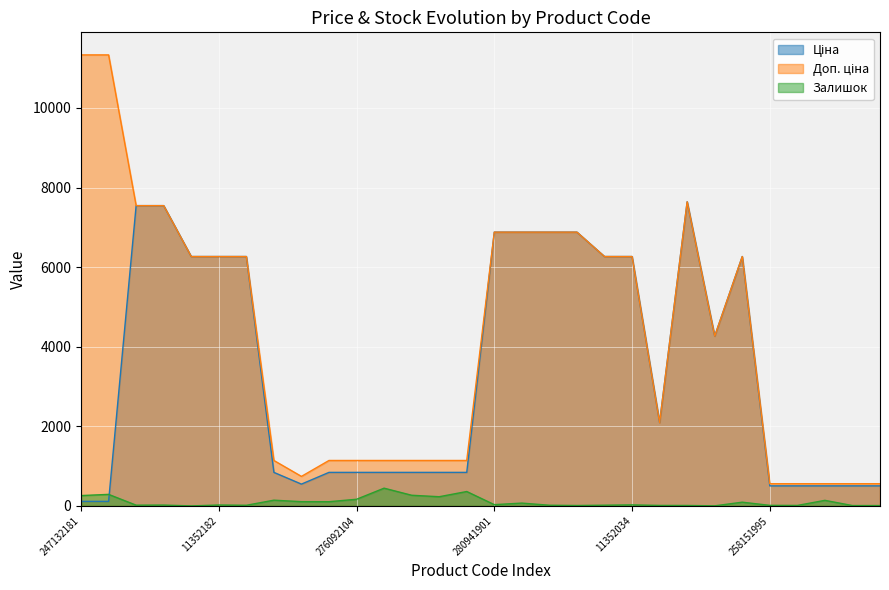

What is the difference between the highest and lowest values at 280941856?

6808.5